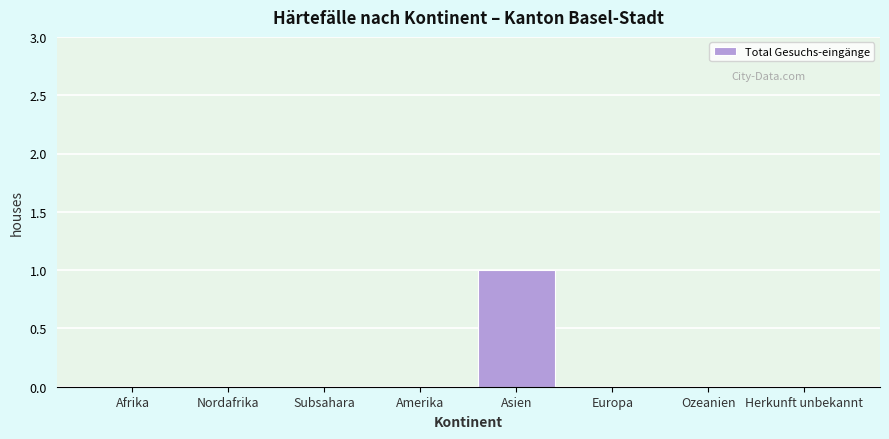

Reading right to left, extract all data points from this chart.

Herkunft unbekannt=0	Ozeanien=0	Europa=0	Asien=1	Amerika=0	Subsahara=0	Nordafrika=0	Afrika=0